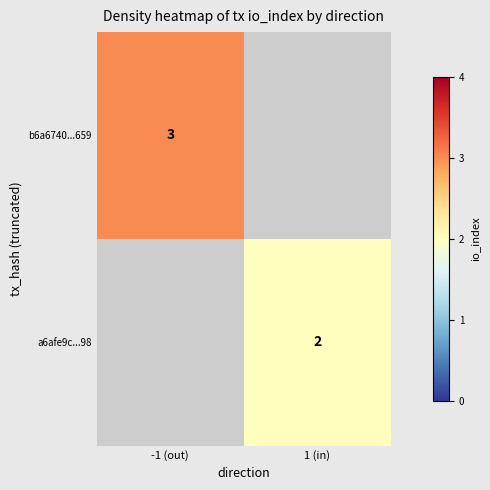

Is it true that a6afe9c...98 equals 1 at 1 (in)?

False